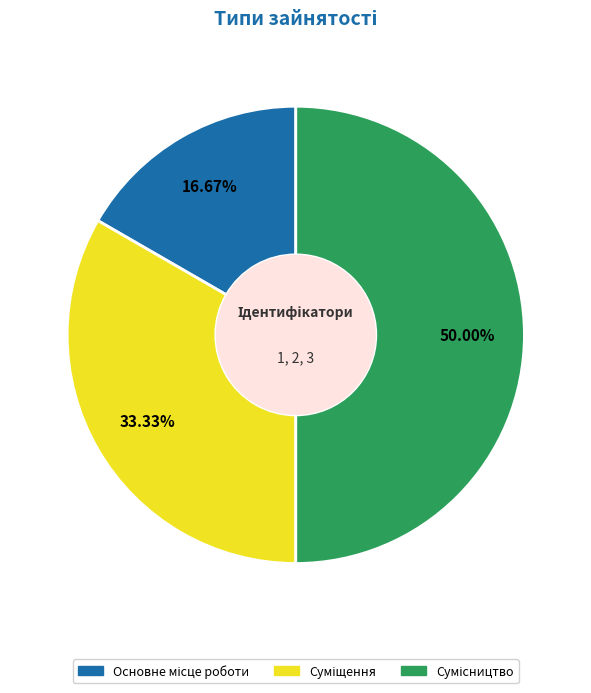

How many segments does this pie chart have?

3